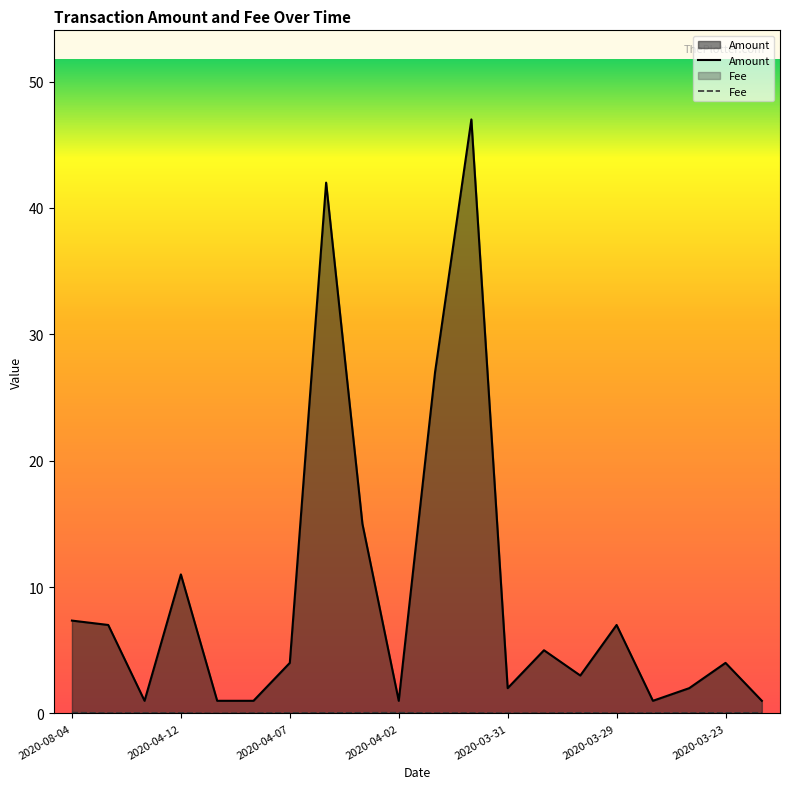

True or false: Fee and Amount intersect in this chart.

False